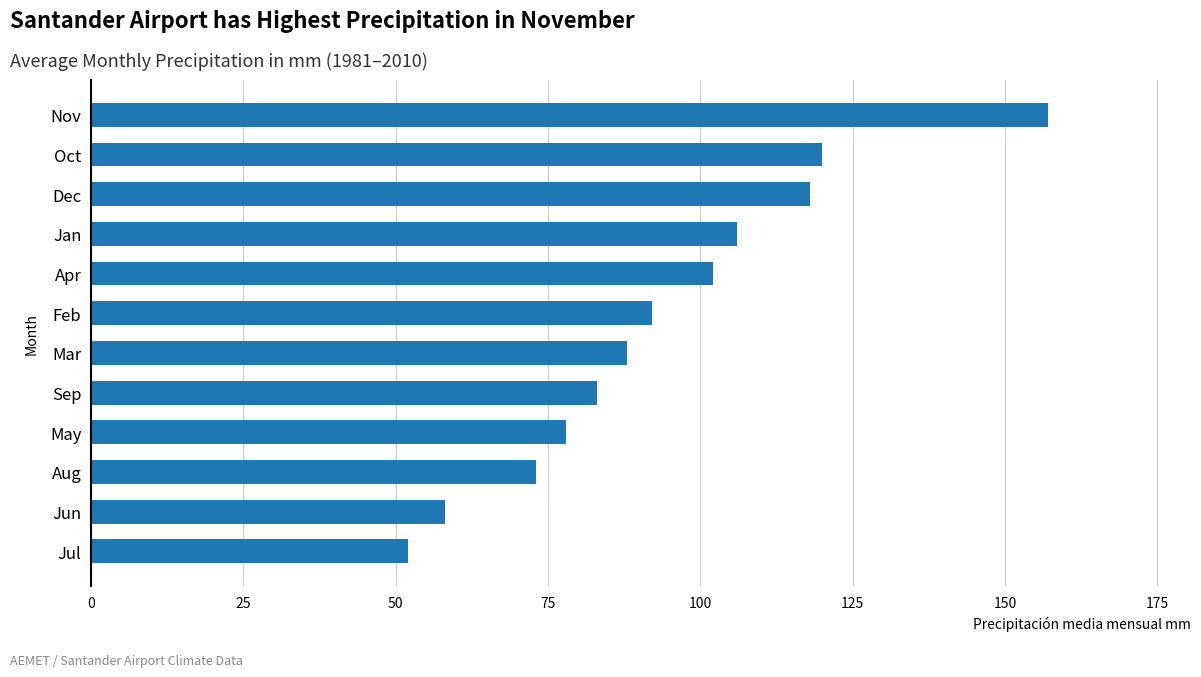

What is the ratio of the value at Apr to the value at Nov?

0.6